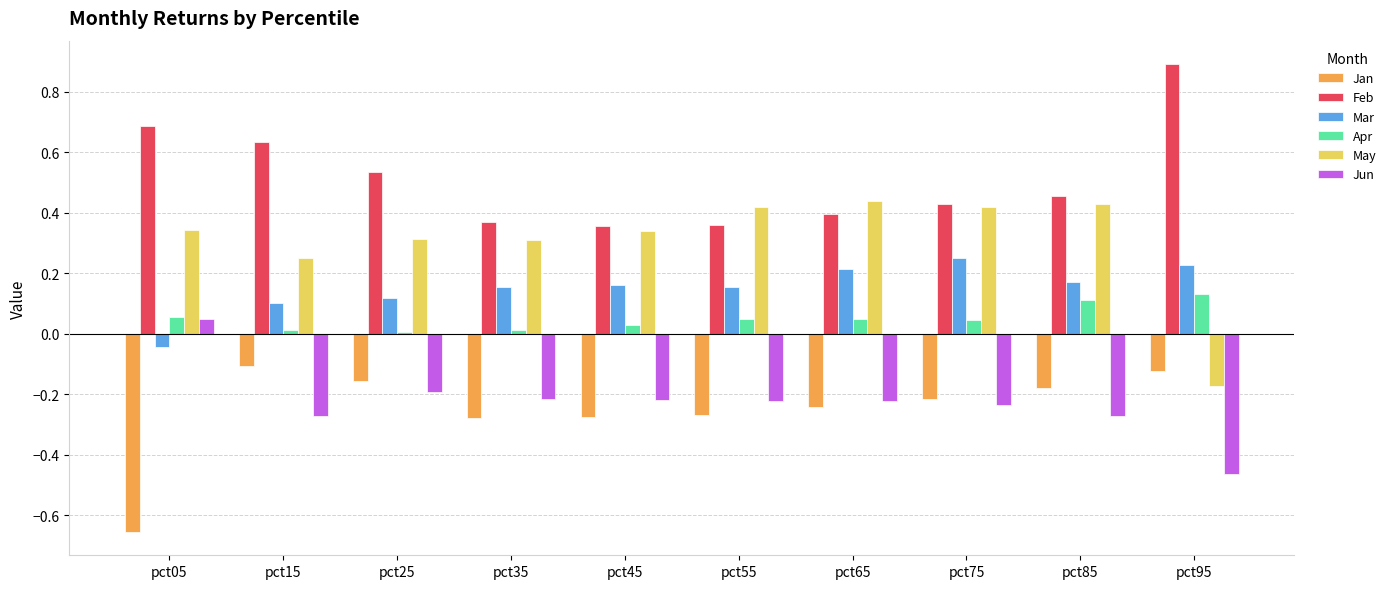

At which label does Jun reach its peak?

pct05